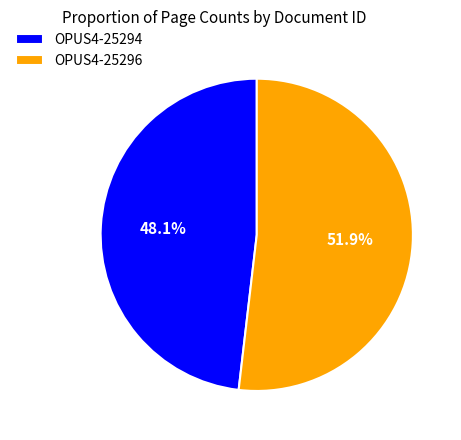

To the nearest percent, what is the difference between the OPUS4-25296 and OPUS4-25294 slice percentages?

4%